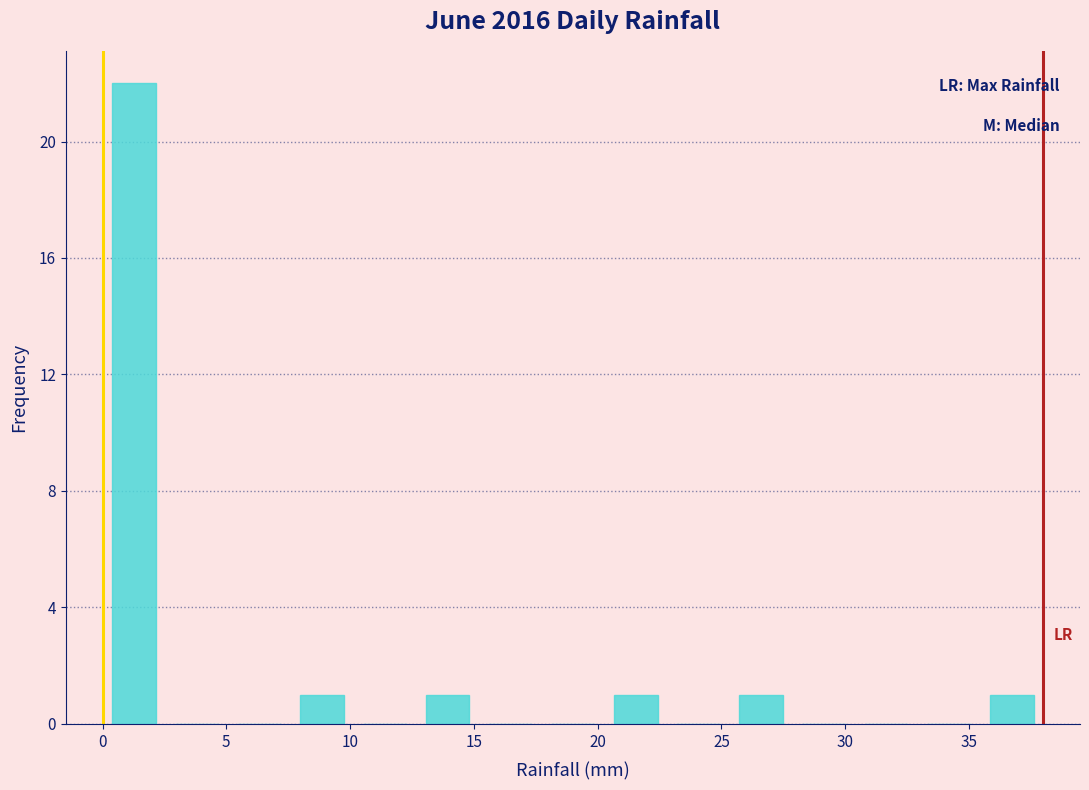

Over which range of the x-axis is the bar tallest?

0.0 to 2.5